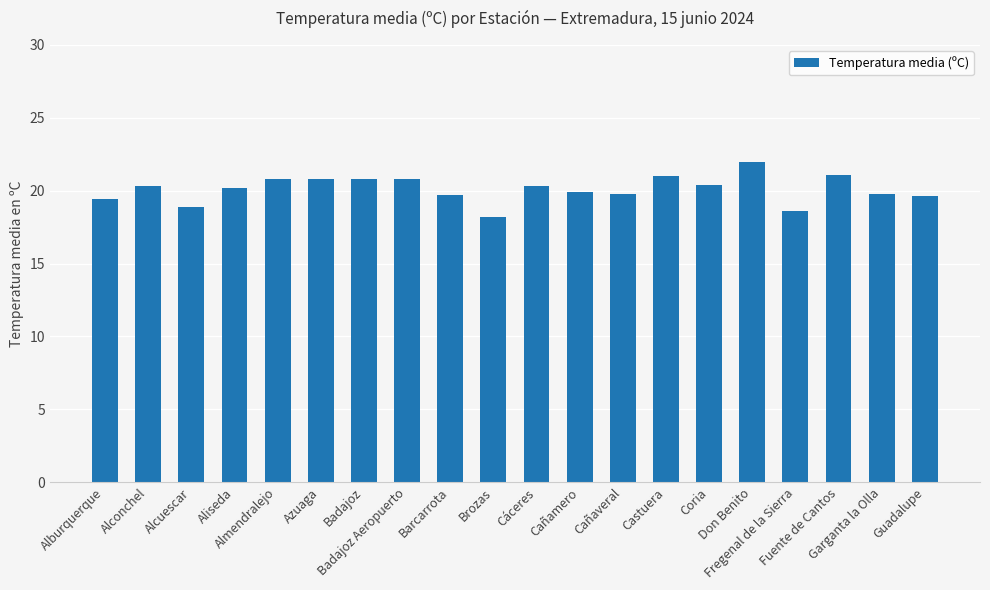

What is the difference between the maximum and minimum values?

3.8